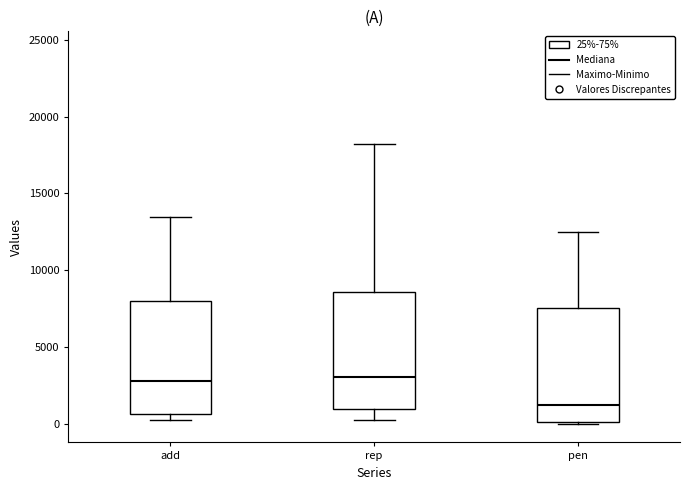

Reading left to right, transcribe this box plot: for each box, give where its median line is, the range the box spans, and where its two whiskers end, as read against the y-axis. The values are not printed on the chart, so give them approximately, as read against the axis.

add: median 3000, box 500 to 8000, whiskers 0 to 13500
rep: median 3000, box 1000 to 8500, whiskers 0 to 18000
pen: median 1500, box 0 to 7500, whiskers 0 to 12500